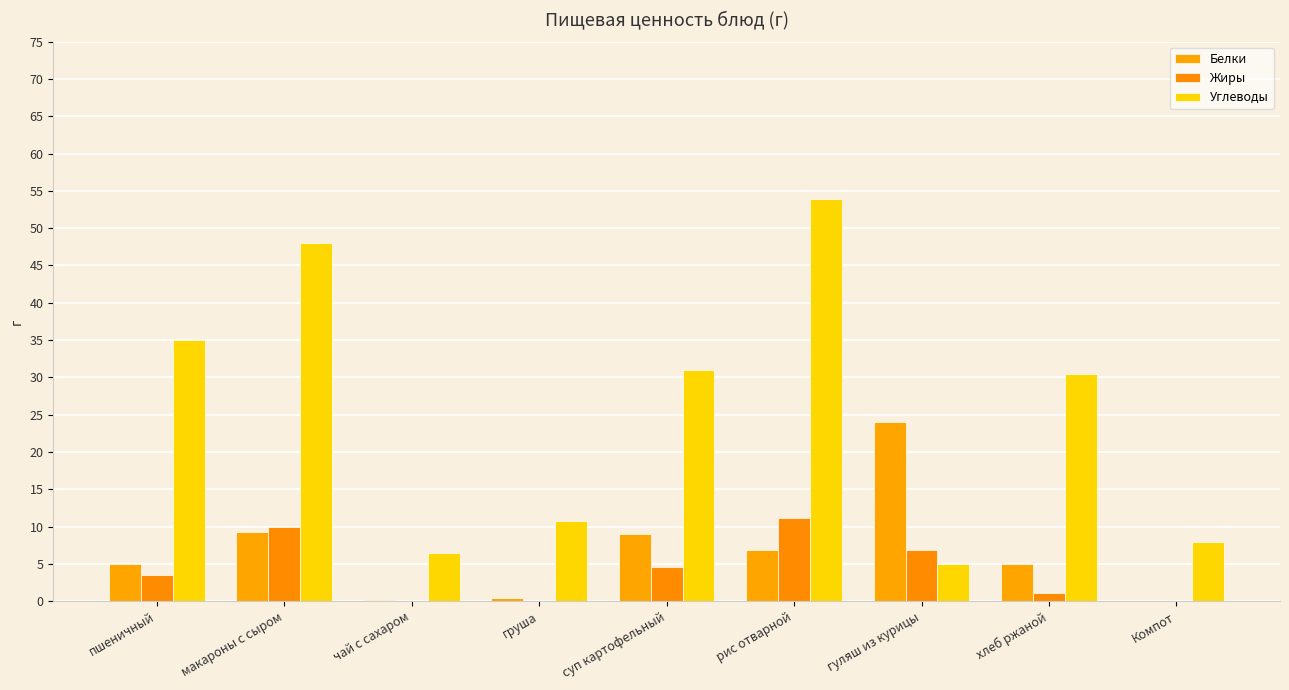

Count the number of data series in this chart.

3